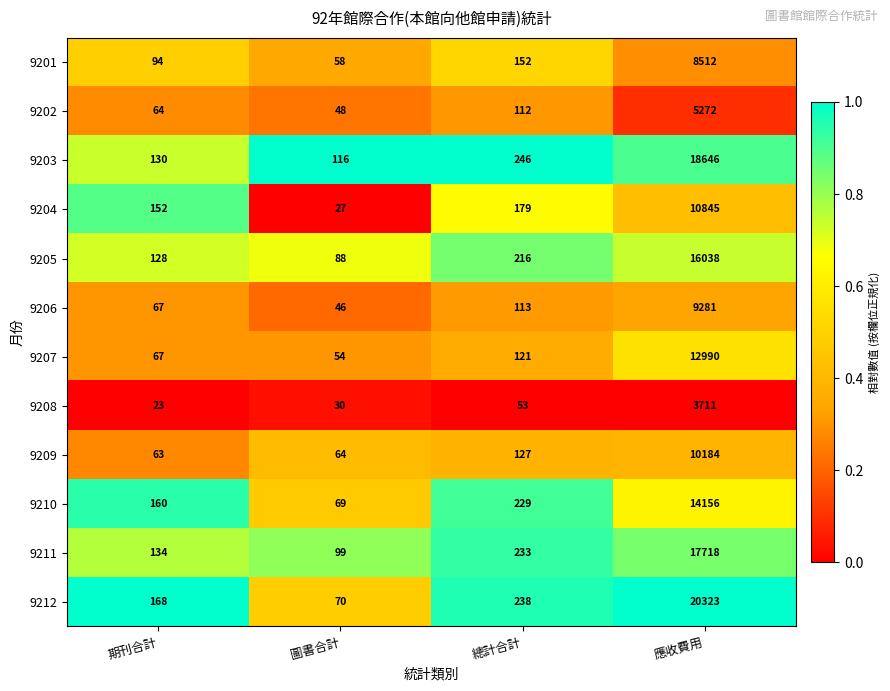

What is the sum of all 9212 values?

20799